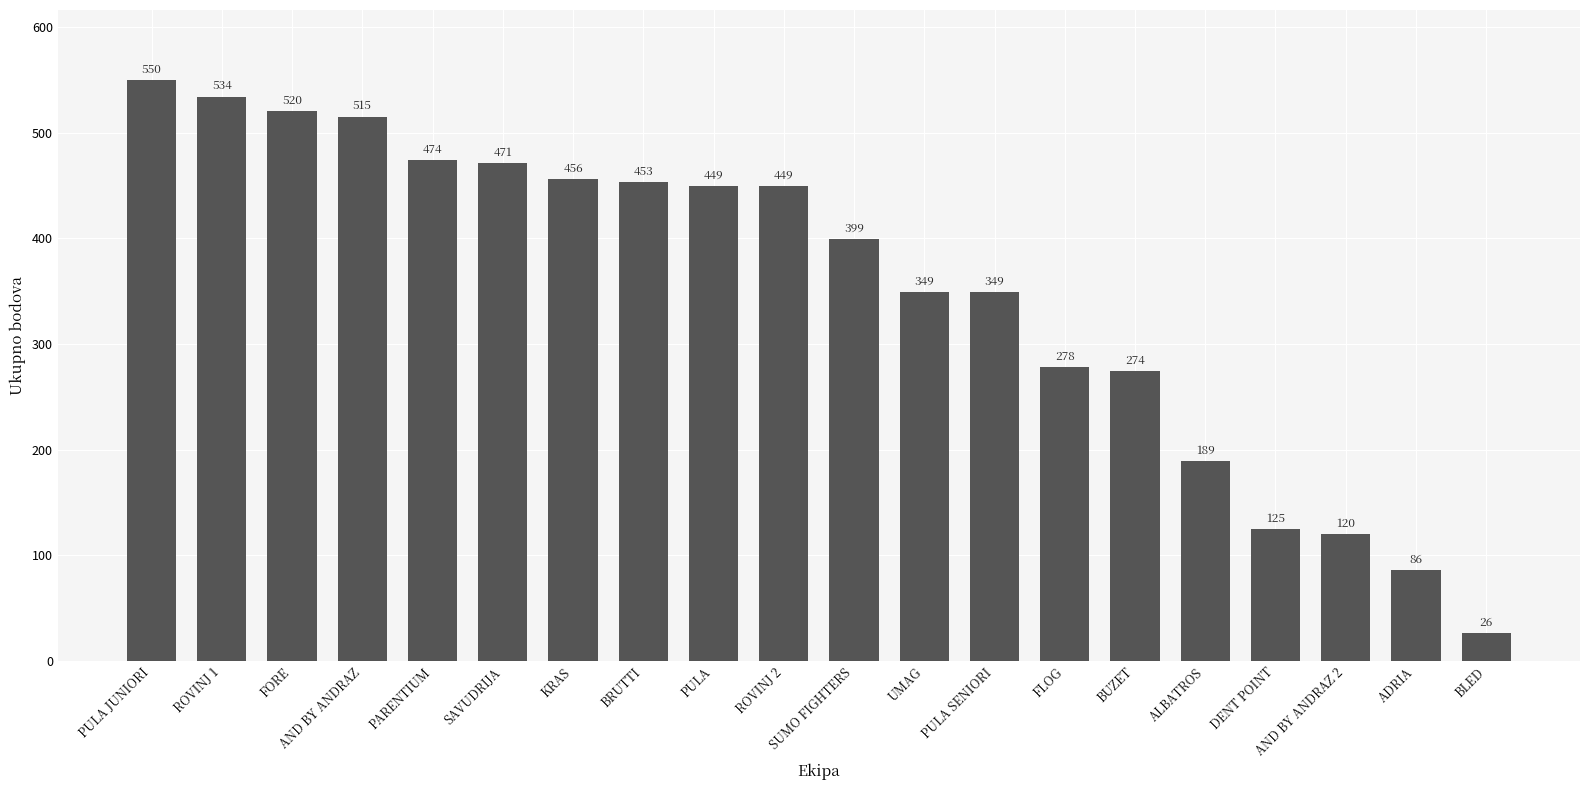

What is the difference between the second highest and minimum values?

508